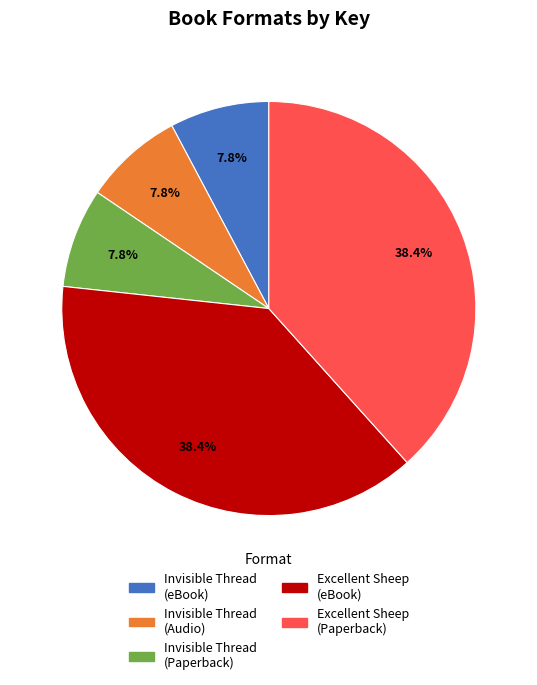

Does any single category account for the majority?

No